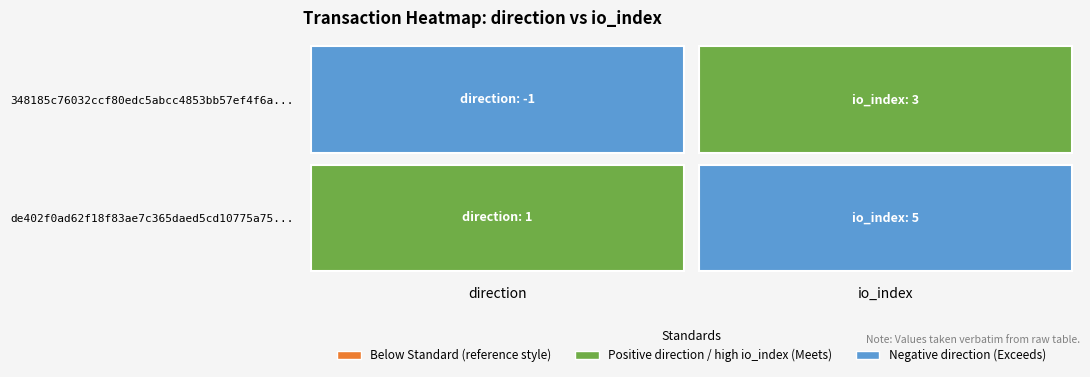

Between 0 and 1, which is larger?

1